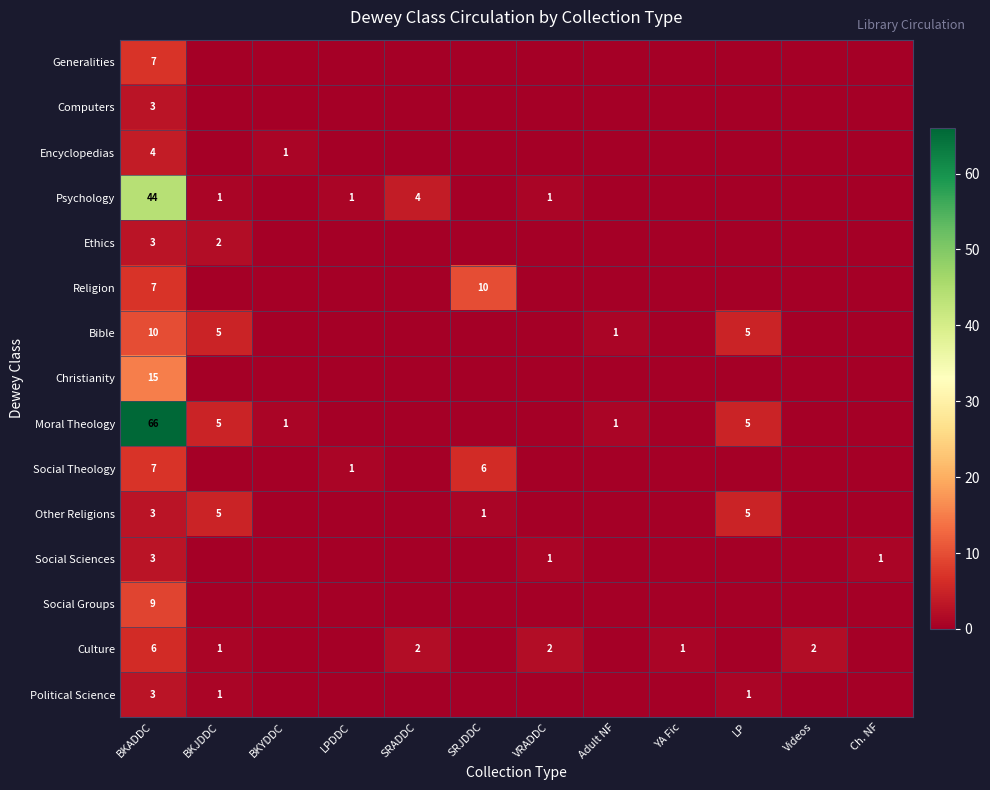

The value of Other Religions at BKADDC is 3. True or false?

True